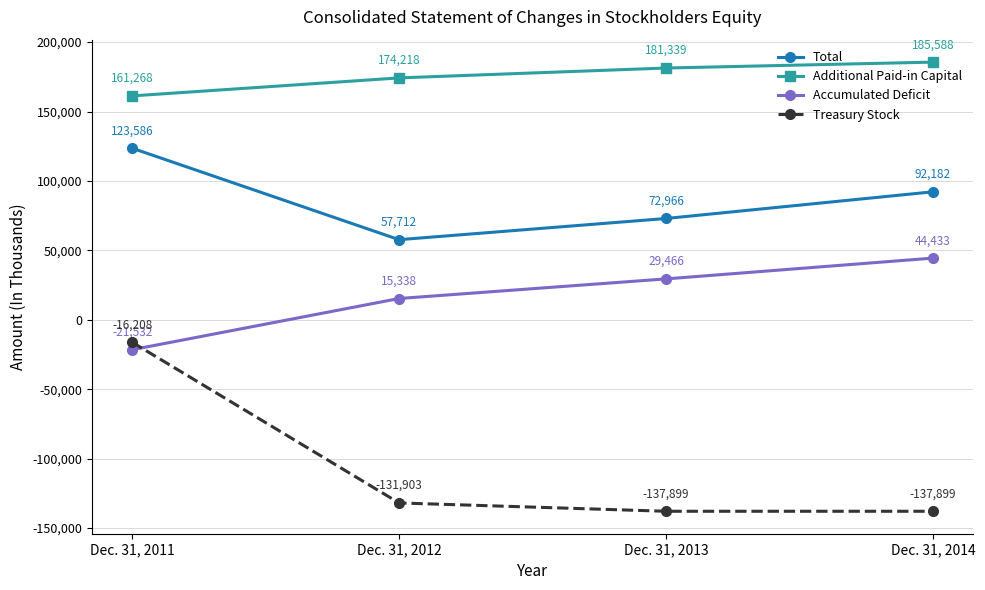

True or false: Total has more than 2 points higher than both neighbors.

False